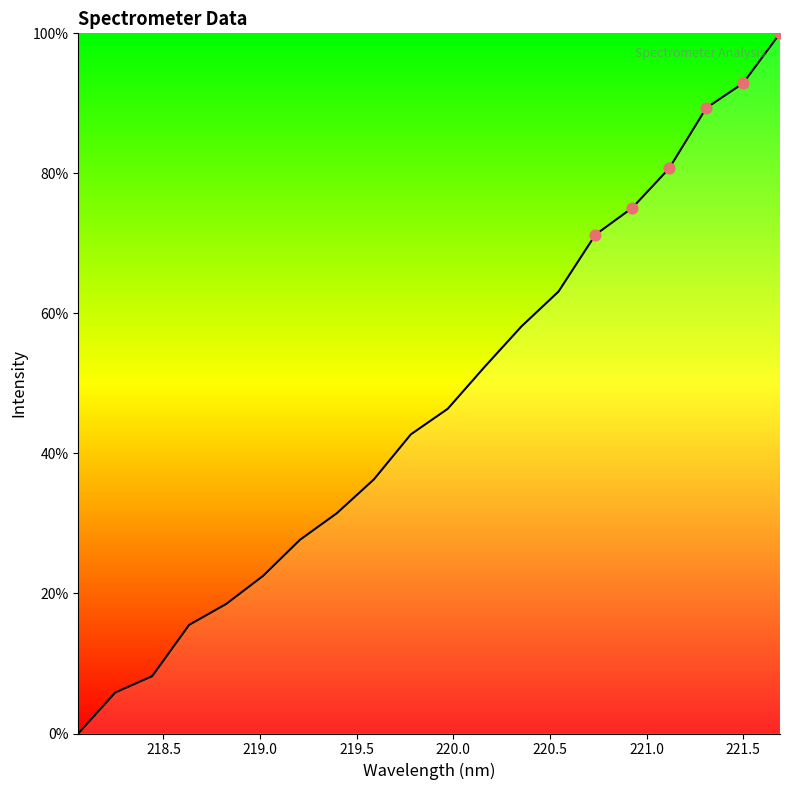

What is the maximum value shown in the chart?

100.0